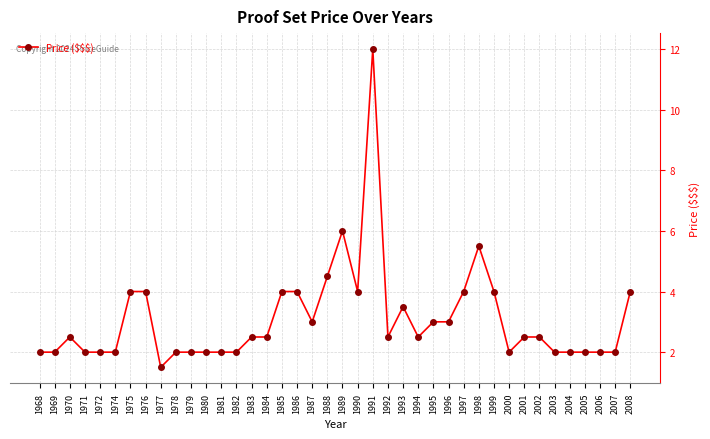

True or false: the data shows 2.6 at 1979.

False